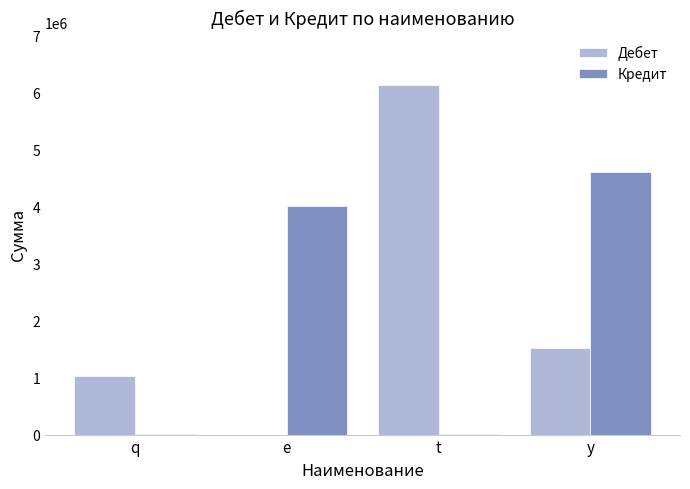

How many distinct data groups are displayed?

2